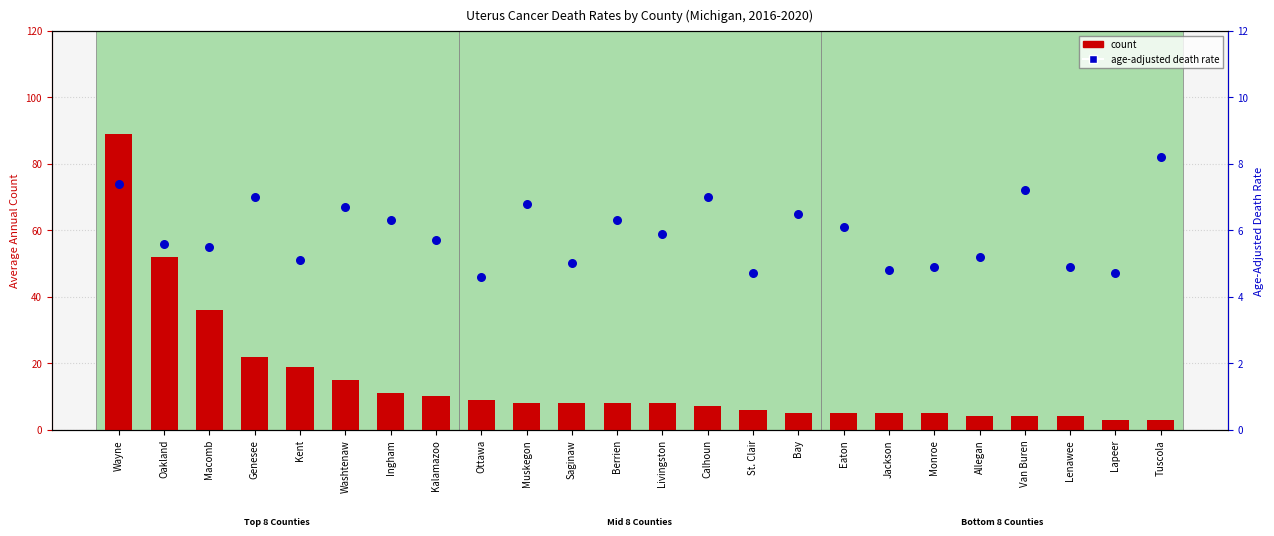

Which series has the largest total across all categories?

count